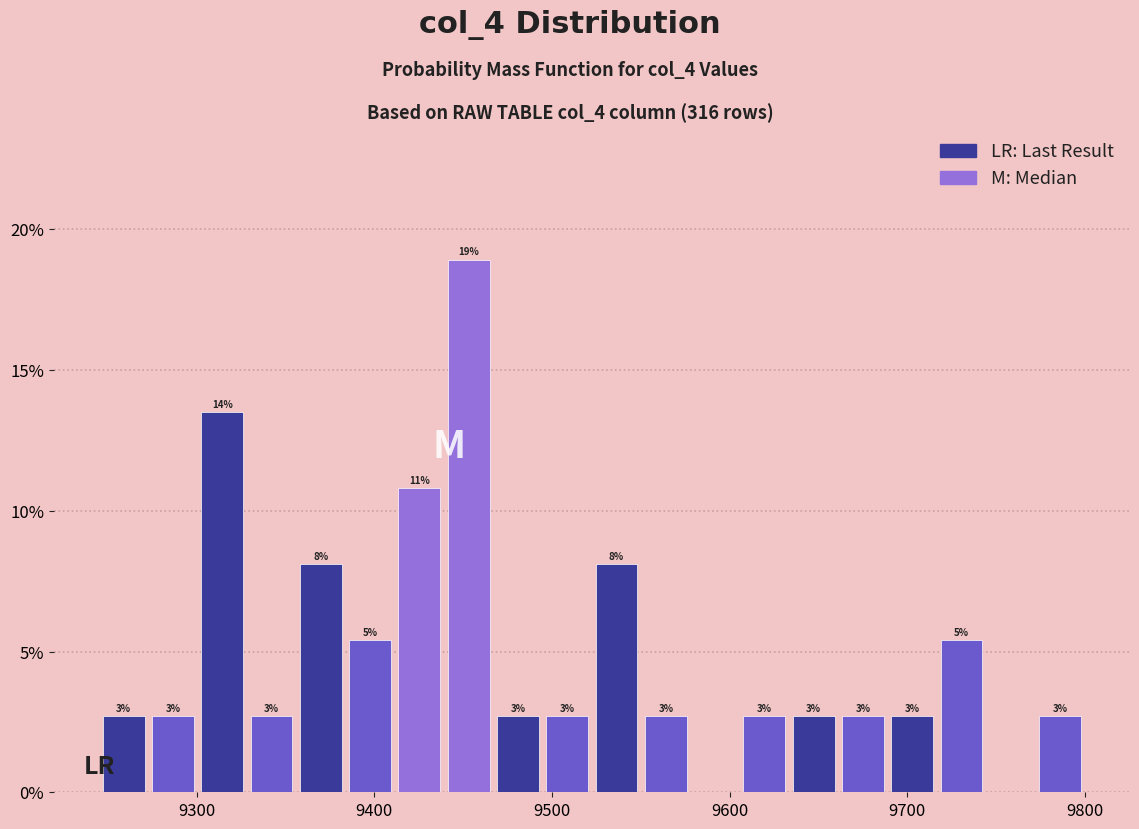

Read against the x-axis, roughly where is the centre of the tallest bar?

9450